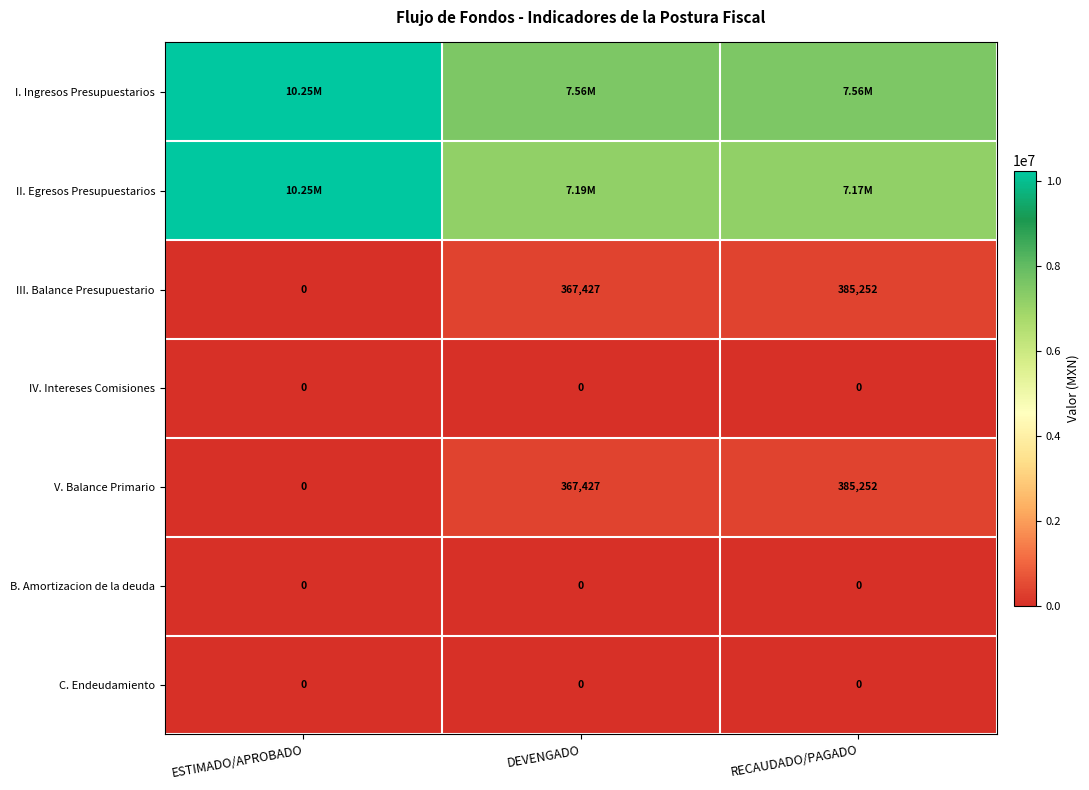

Which series has the largest total across all categories?

I. Ingresos Presupuestarios